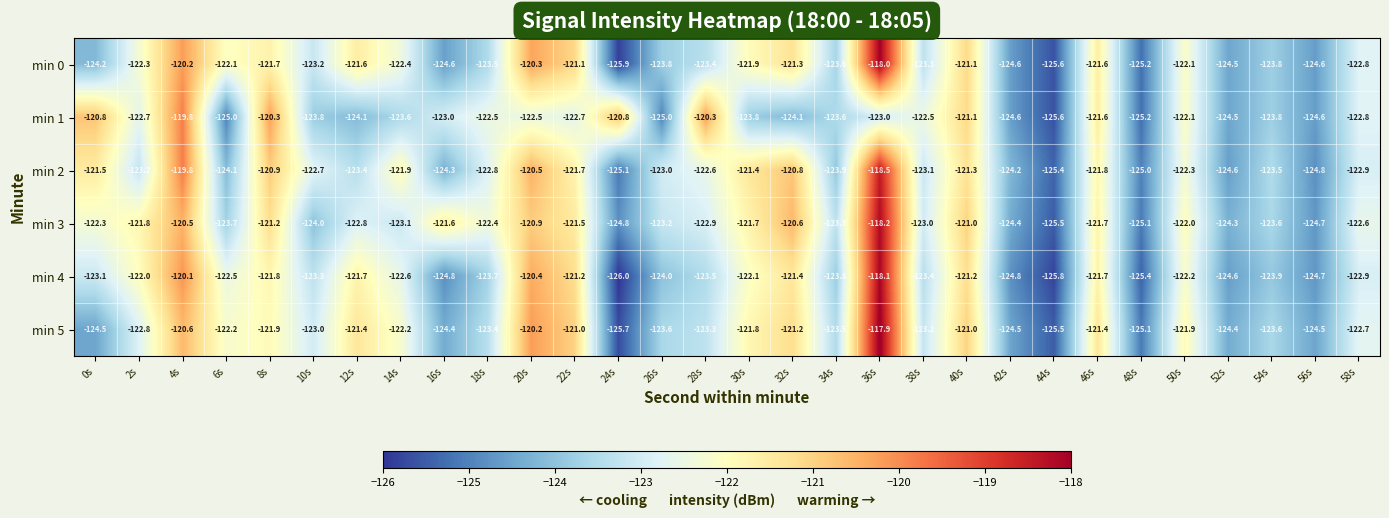

Which category has the highest value in the min 2 series?

36s